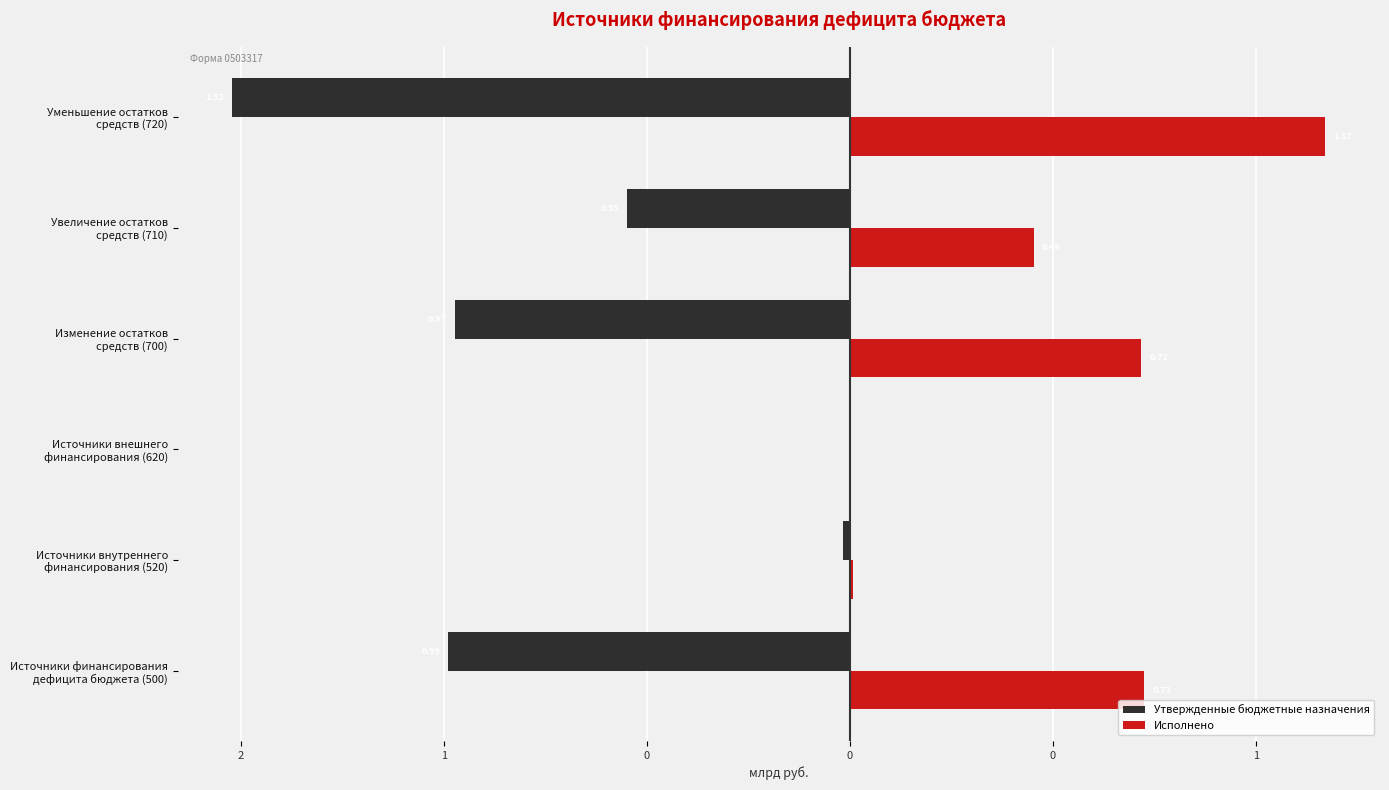

What are all the series names shown in the legend?

Утвержденные бюджетные назначения, Исполнено